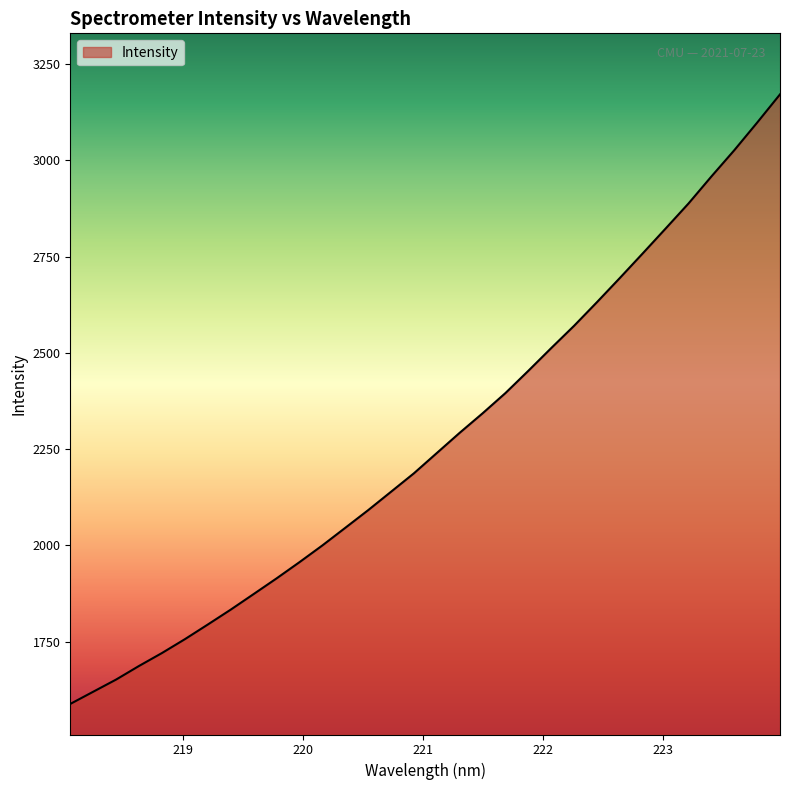

What is the greatest value displayed?

3171.4